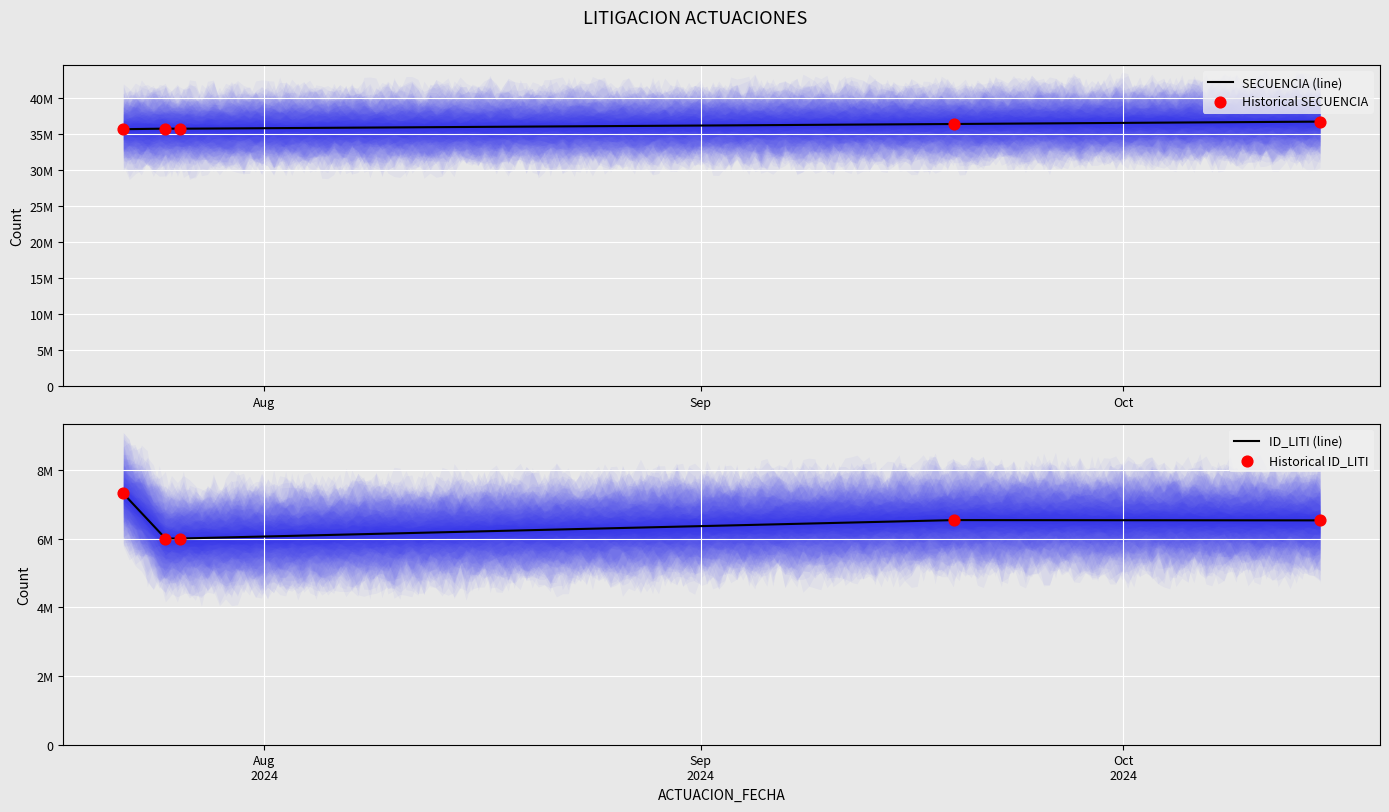

Is the value of SECUENCIA (line) at Oct greater than the value of Historical SECUENCIA at 4?

No